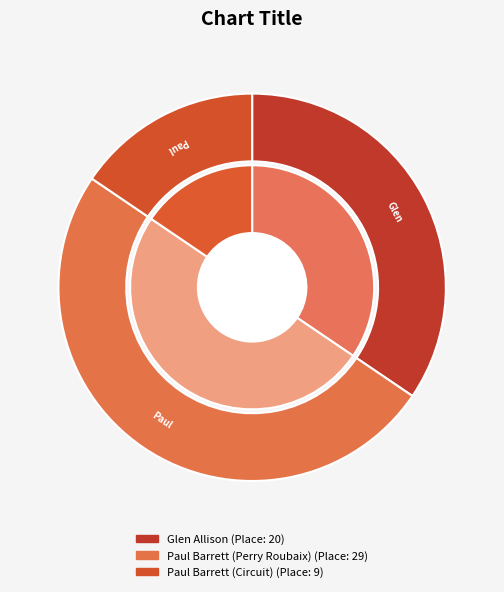

Which category has the biggest portion of the pie?

Paul Barrett (Perry Roubaix)